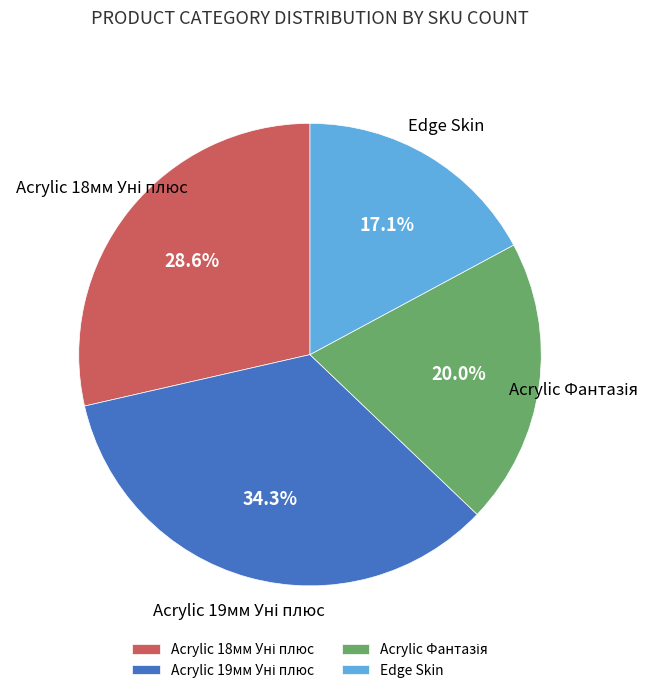

Does any single category account for the majority?

No